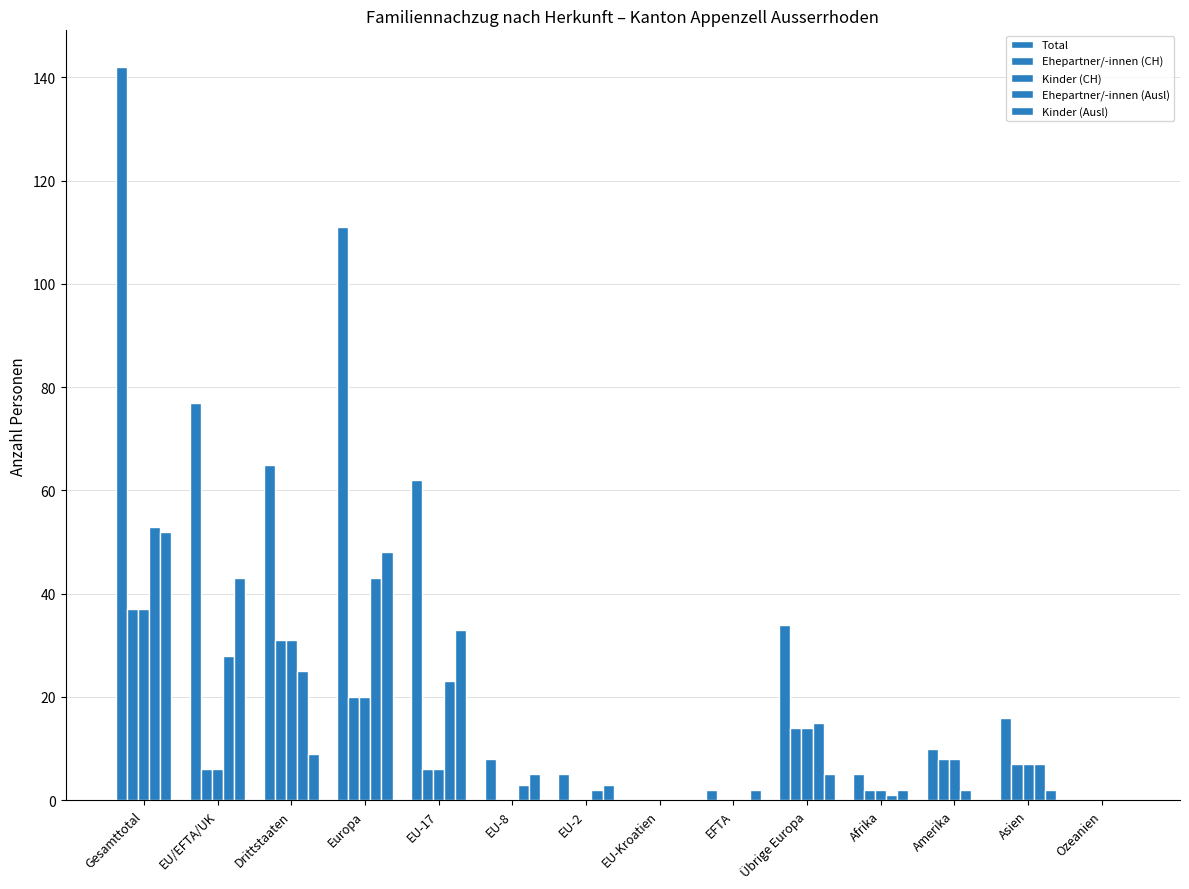

What is the spread (max minus min) of values at EU-17?

56